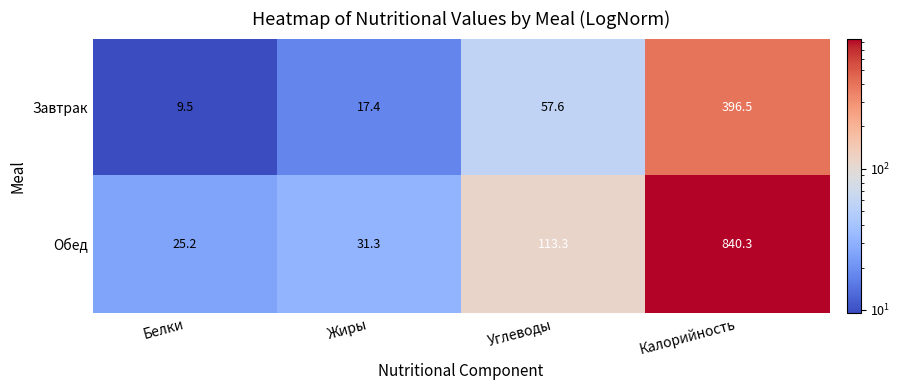

Which category has the highest value across all series?

Калорийность